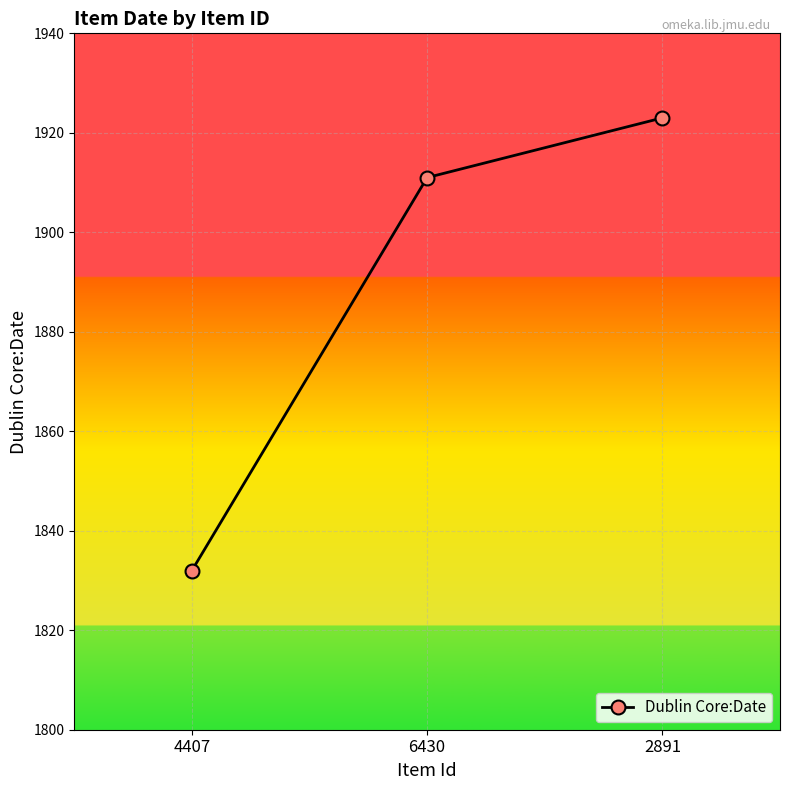

The value at 6430 is 1911. True or false?

True